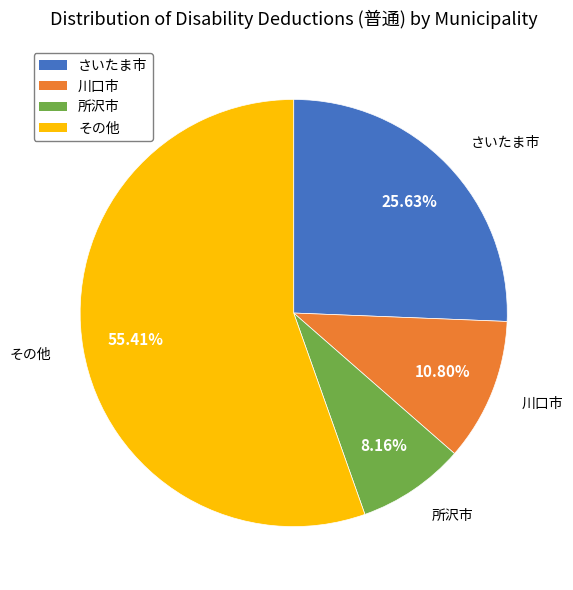

Do さいたま市 and その他 together represent more than half of the pie?

Yes